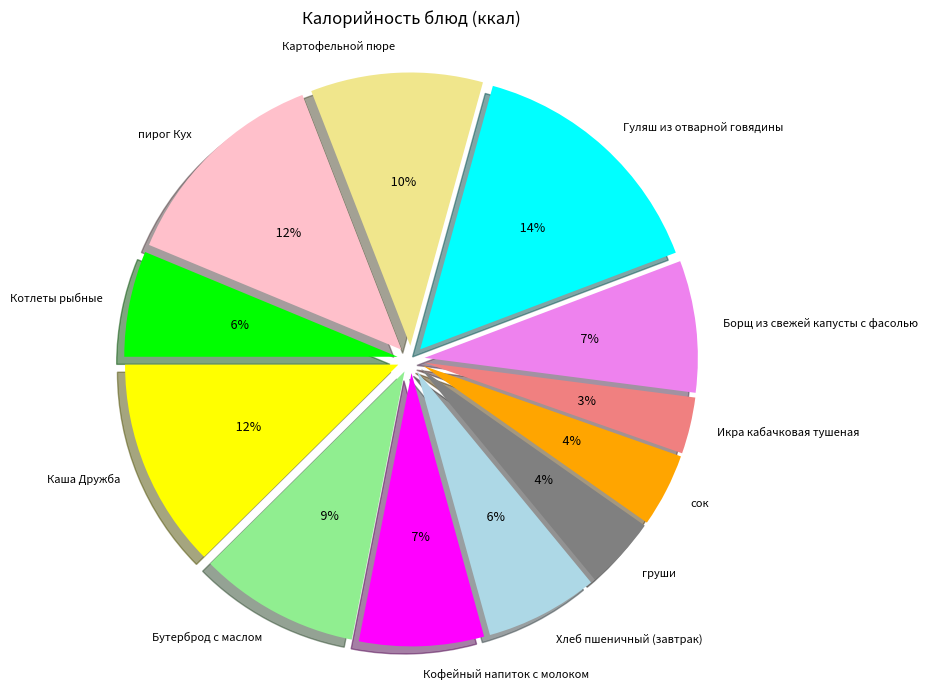

Does any single category account for the majority?

No